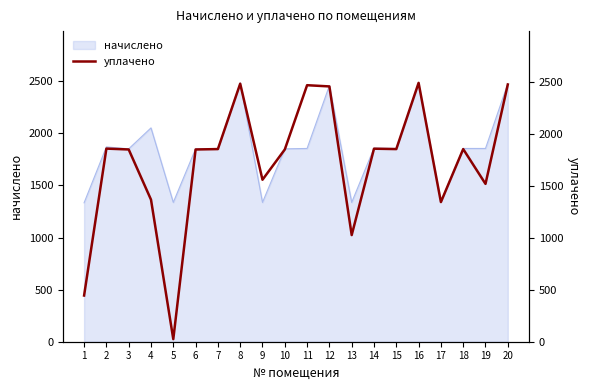

How many points are lower than both their immediate neighbors (excluding endpoints)?

6